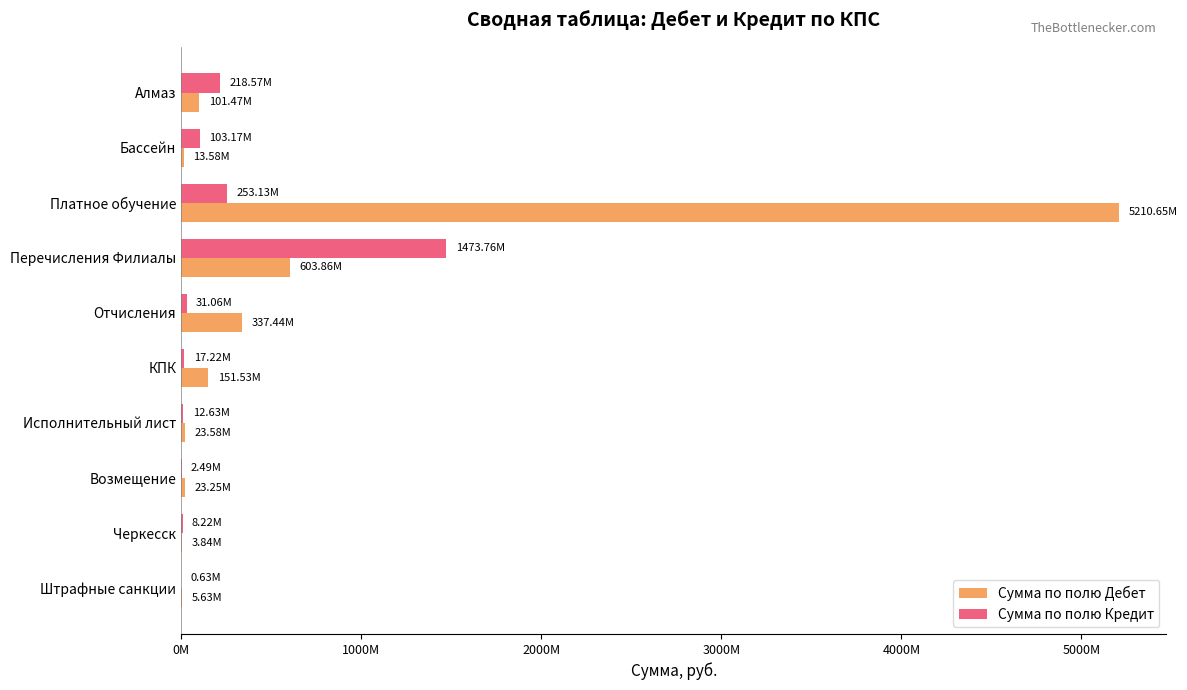

What is the difference between the maximum and minimum values in the Сумма по полю Дебет series?

5206805630.4